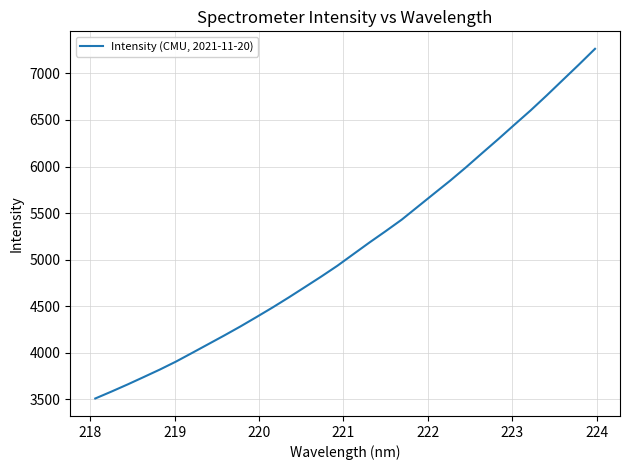

What is the maximum value shown in the chart?

7263.8